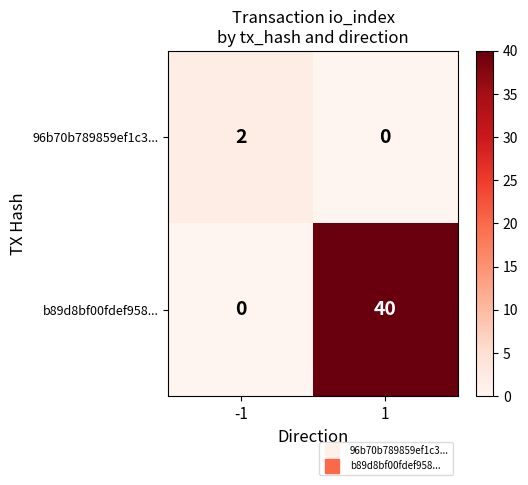

What is the maximum value shown in the chart?

40